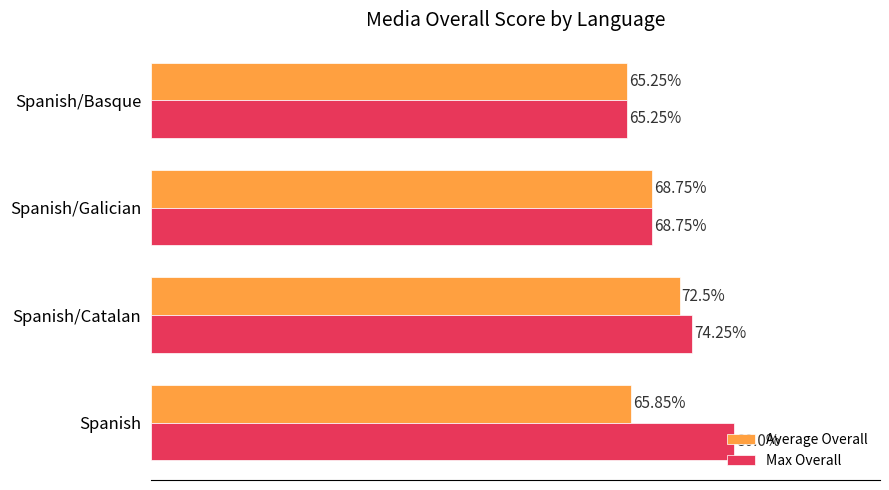

Between Spanish/Catalan and Spanish/Galician, which series saw the biggest shift?

Max Overall